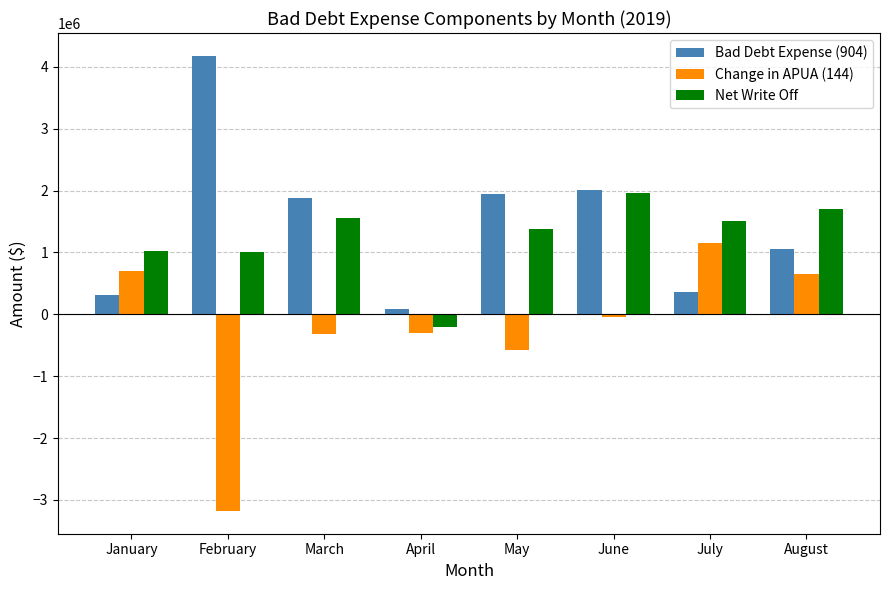

Which category has the highest value across all series?

February